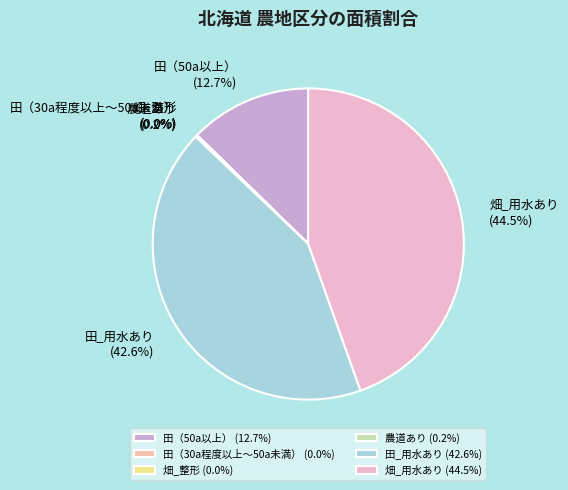

What percentage is the 田（50a以上） slice, to the nearest percent?

13%